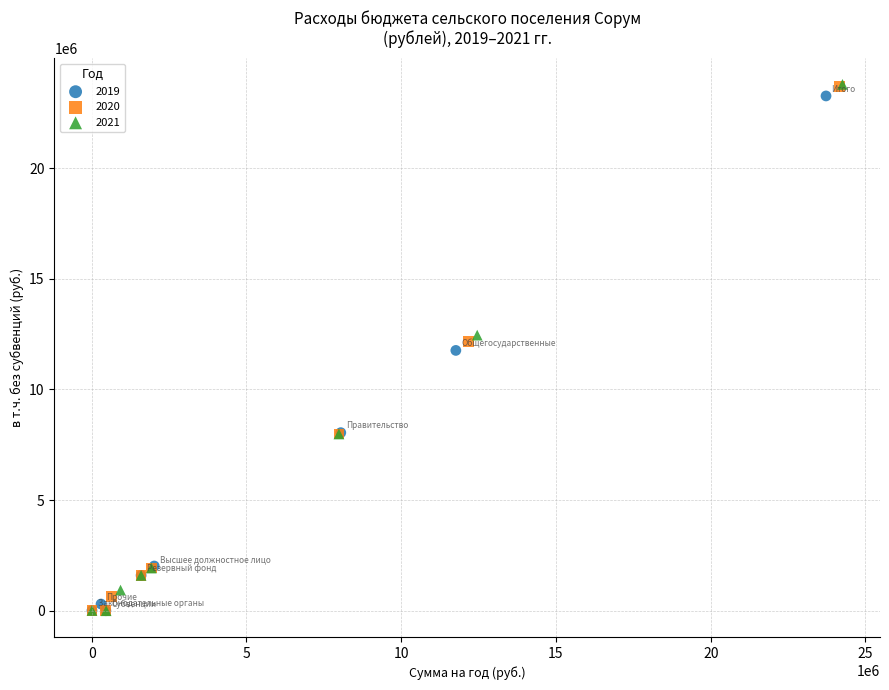

What are all the series names shown in the legend?

2019, 2020, 2021